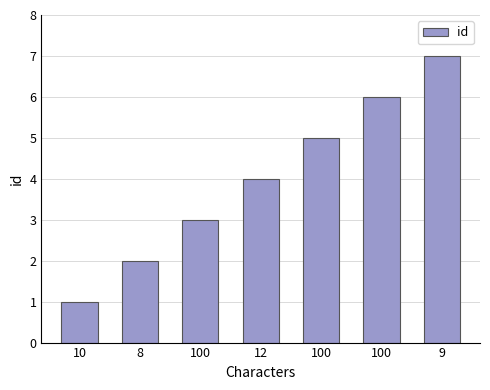

List the labels in order of value, largest first.

9, 100, 100, 12, 100, 8, 10